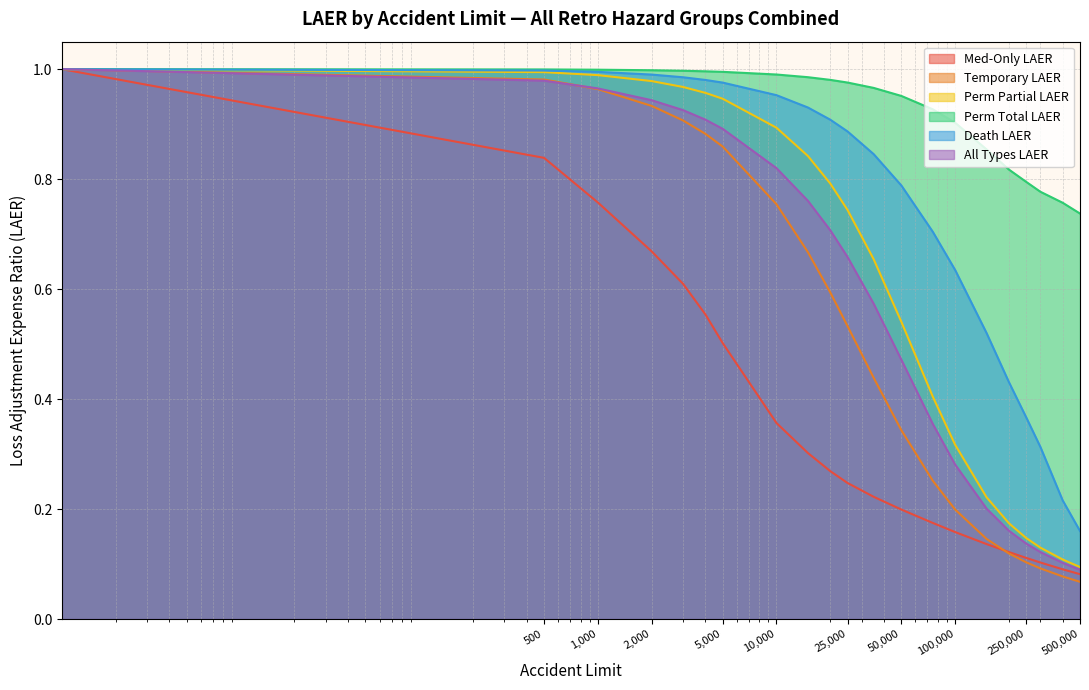

Is it true that Med-Only LAER equals 0.9 at 2000?

False